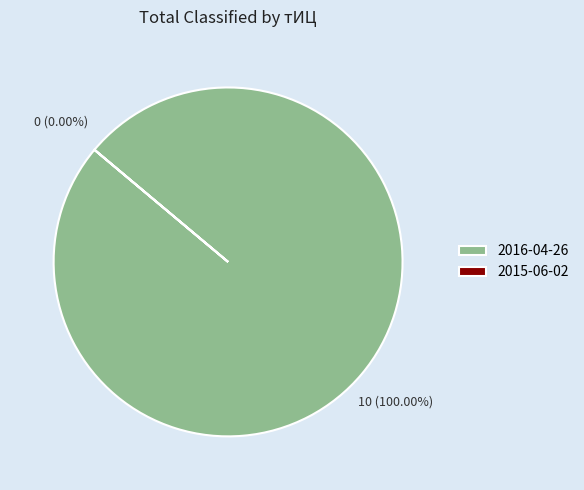

The 2015-06-02 slice represents 1% of the pie. True or false?

False